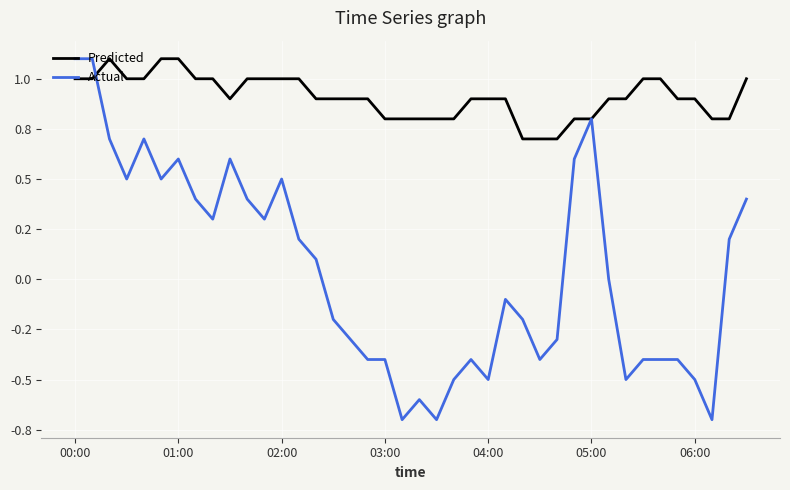

At which category is the sum across all series the highest?

00:00